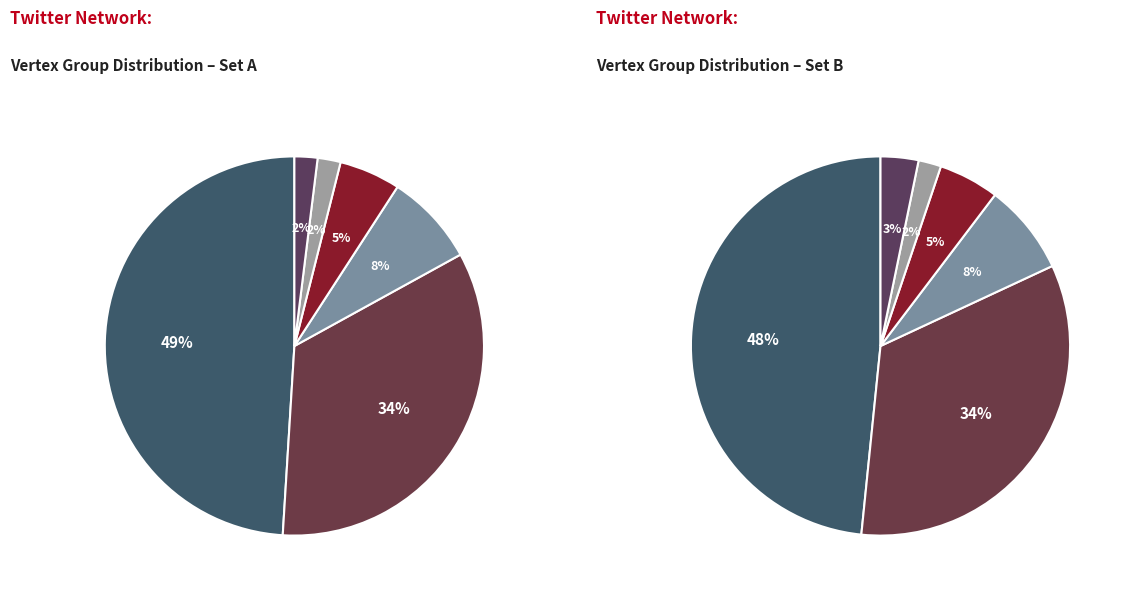

To the nearest percent, what is the difference between the Vertex Group 30 and Vertex Group 29 slice percentages?

47%